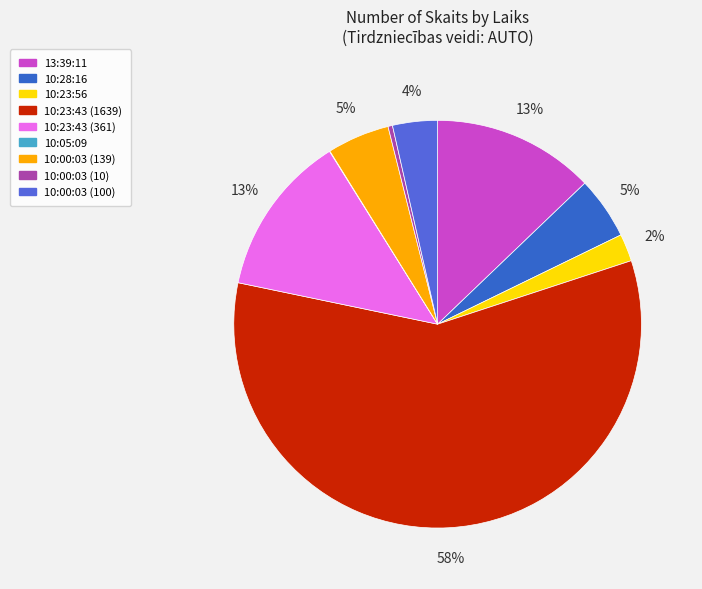

How many segments does this pie chart have?

9